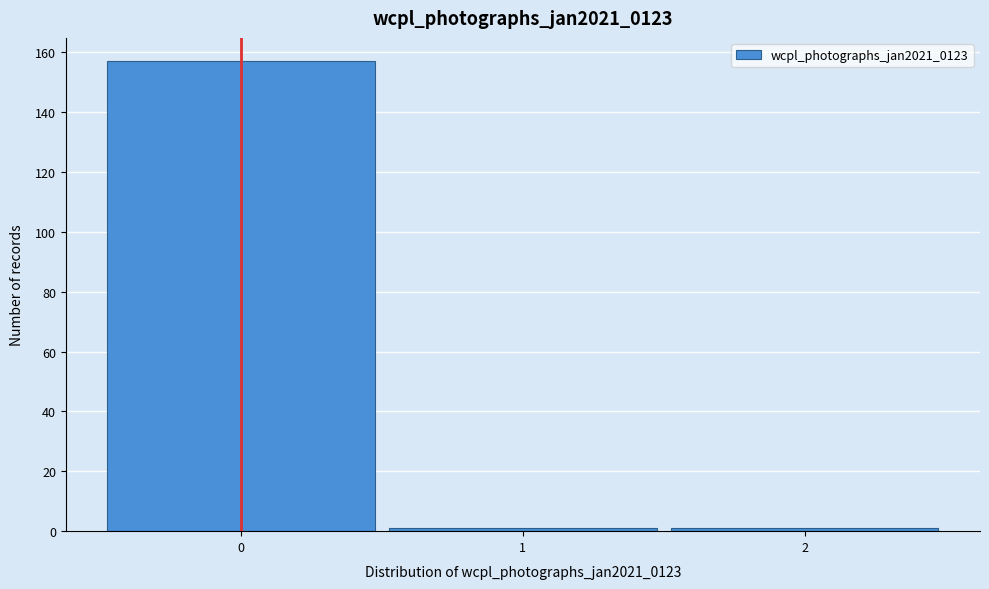

Reading left to right, transcribe this chart: for each bar, give the range it covers on the x-axis and its height. The values are not printed on the chart, so give them approximately, as read against the axis.

-0.5 to 0.5: 158
0.5 to 1.5: under 2
1.5 to 2.5: under 2